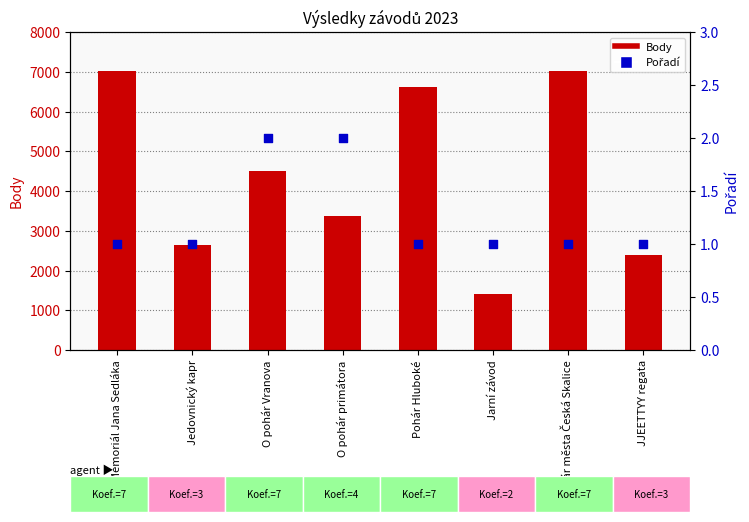

At how many categories does at least one series exceed 4010?

4